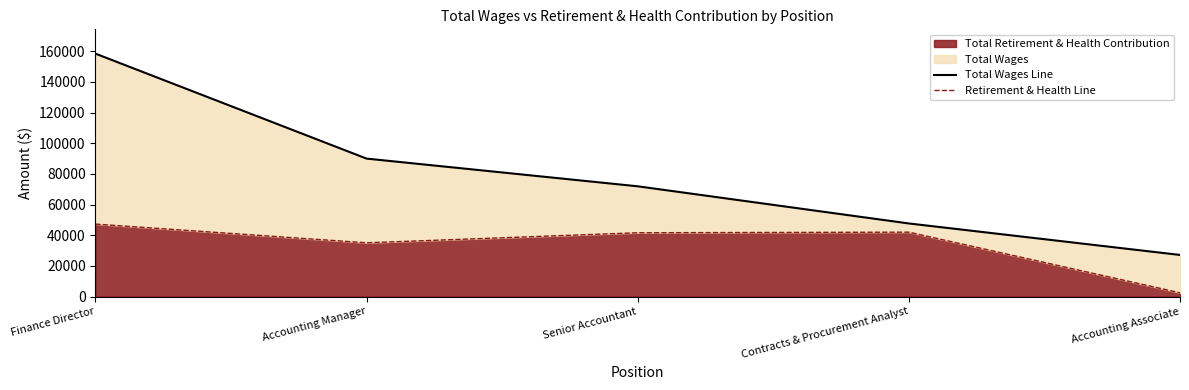

The Retirement & Health Line series shows 73691 at Senior Accountant. True or false?

False